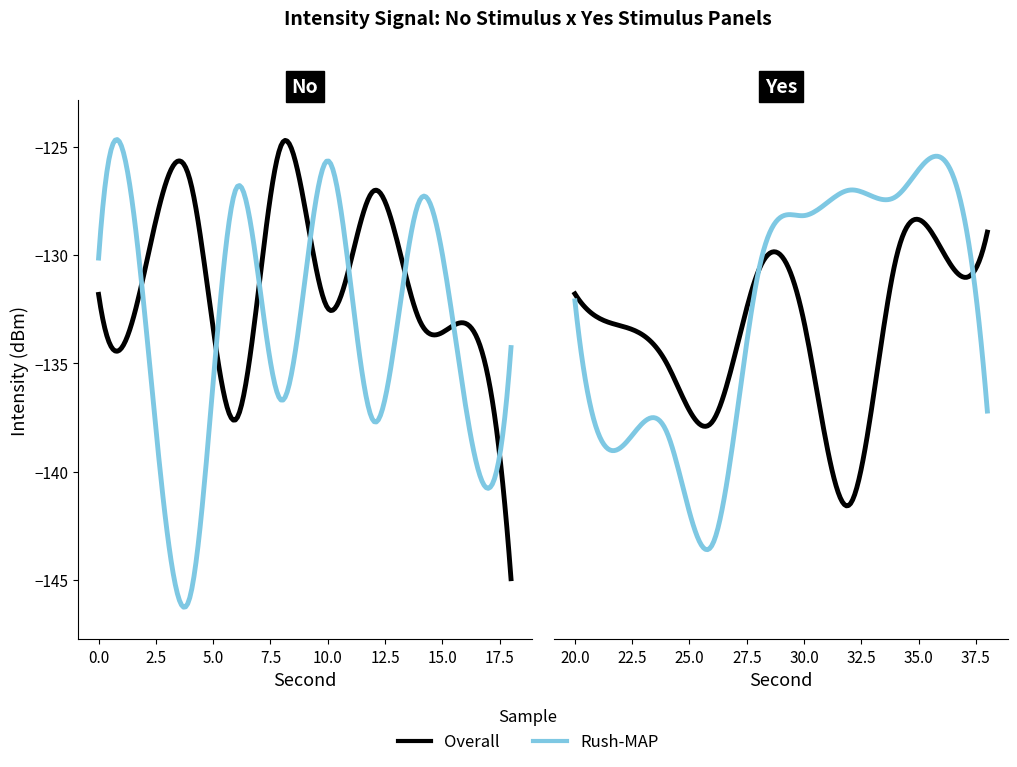

What is the average value of the Overall series?

-132.7